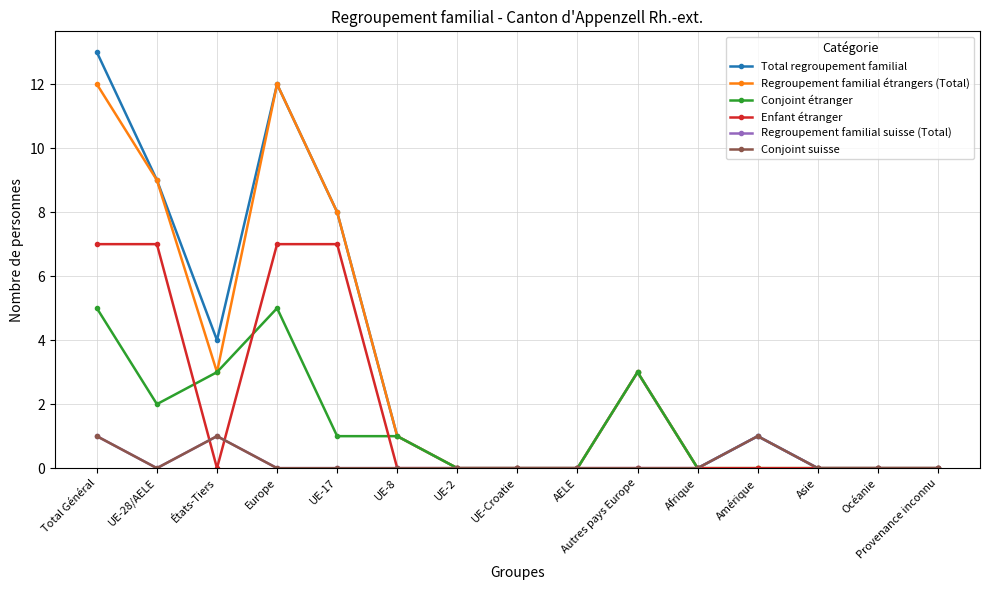

Which has a higher value, Amérique or Provenance inconnu?

Amérique